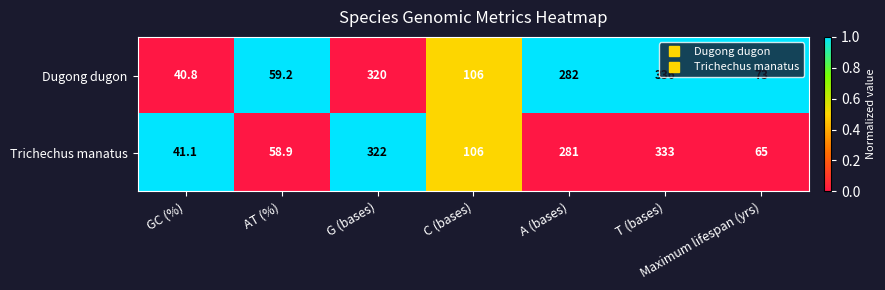

List the series in order of their peak value, lowest first.

Trichechus manatus, Dugong dugon